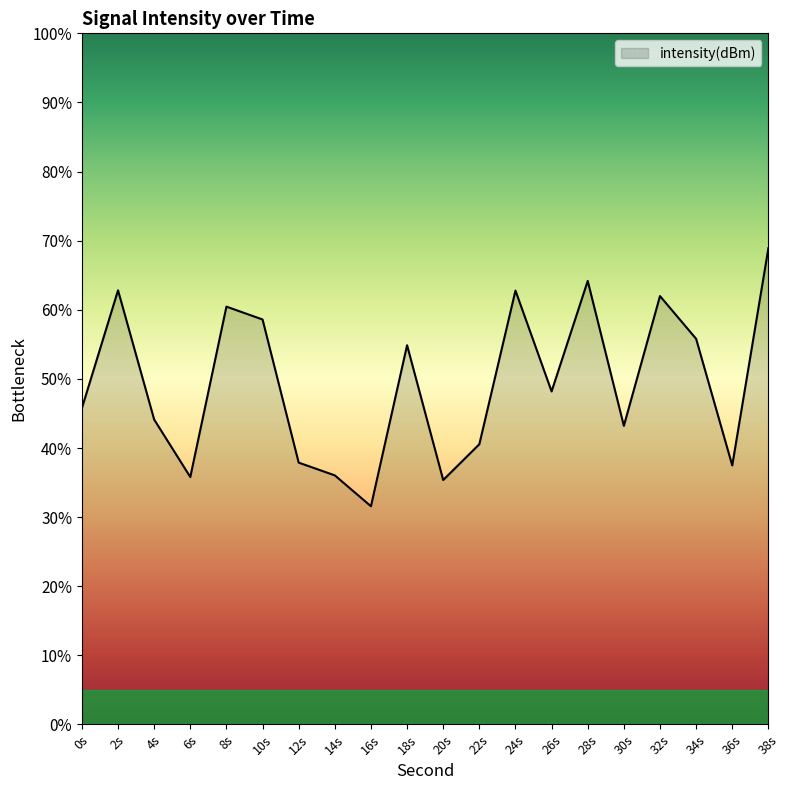

Which label corresponds to the largest value in the chart?

38s